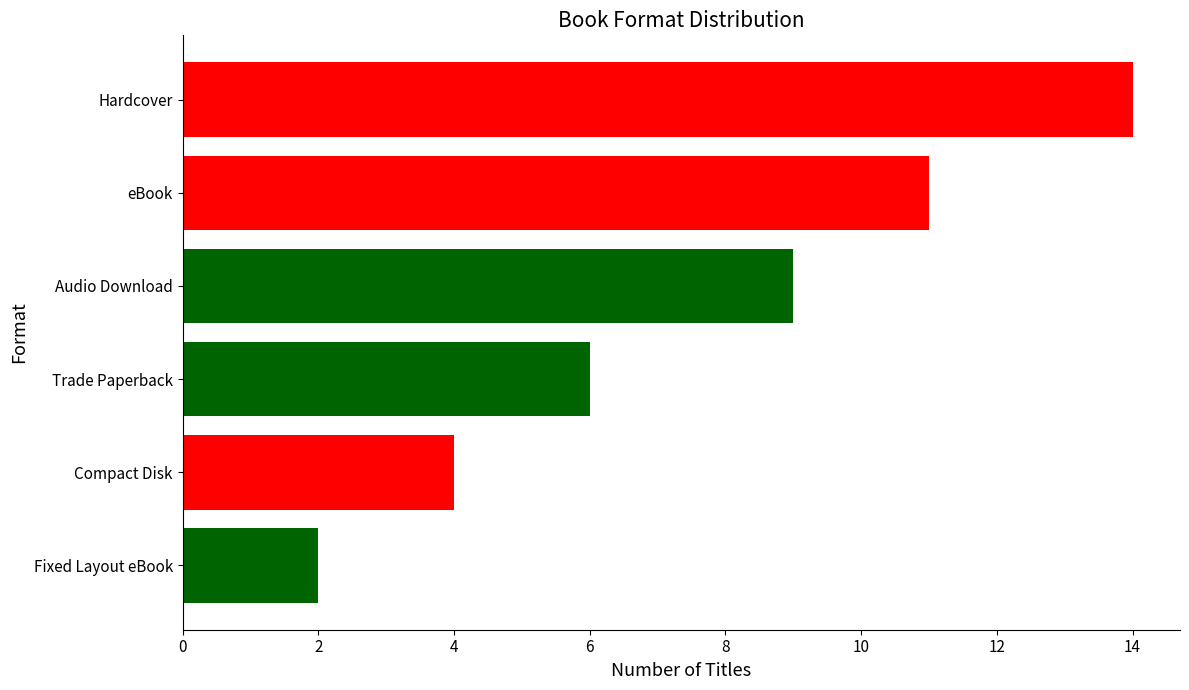

Where is the data nearest to the value 8?

Audio Download